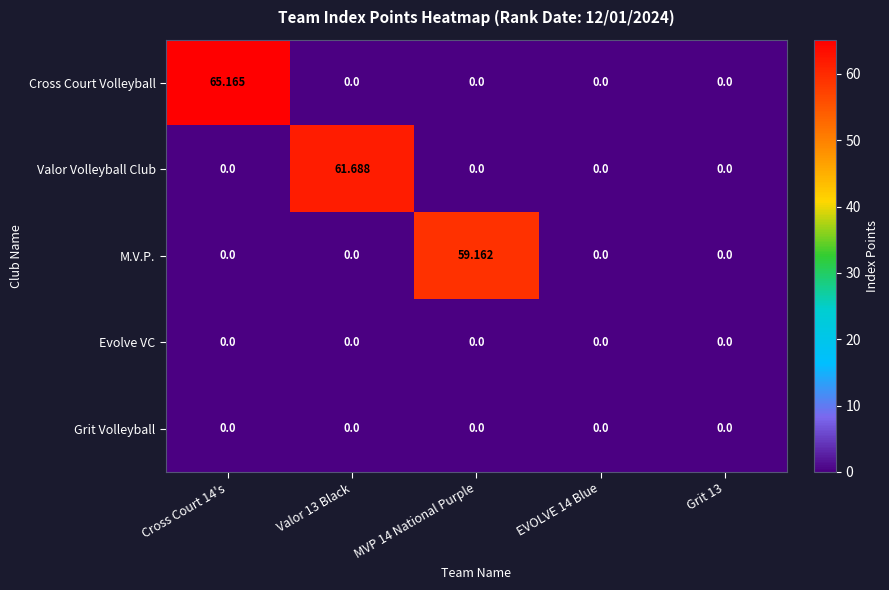

What is the difference between the highest and lowest values at MVP 14 National Purple?

59.2